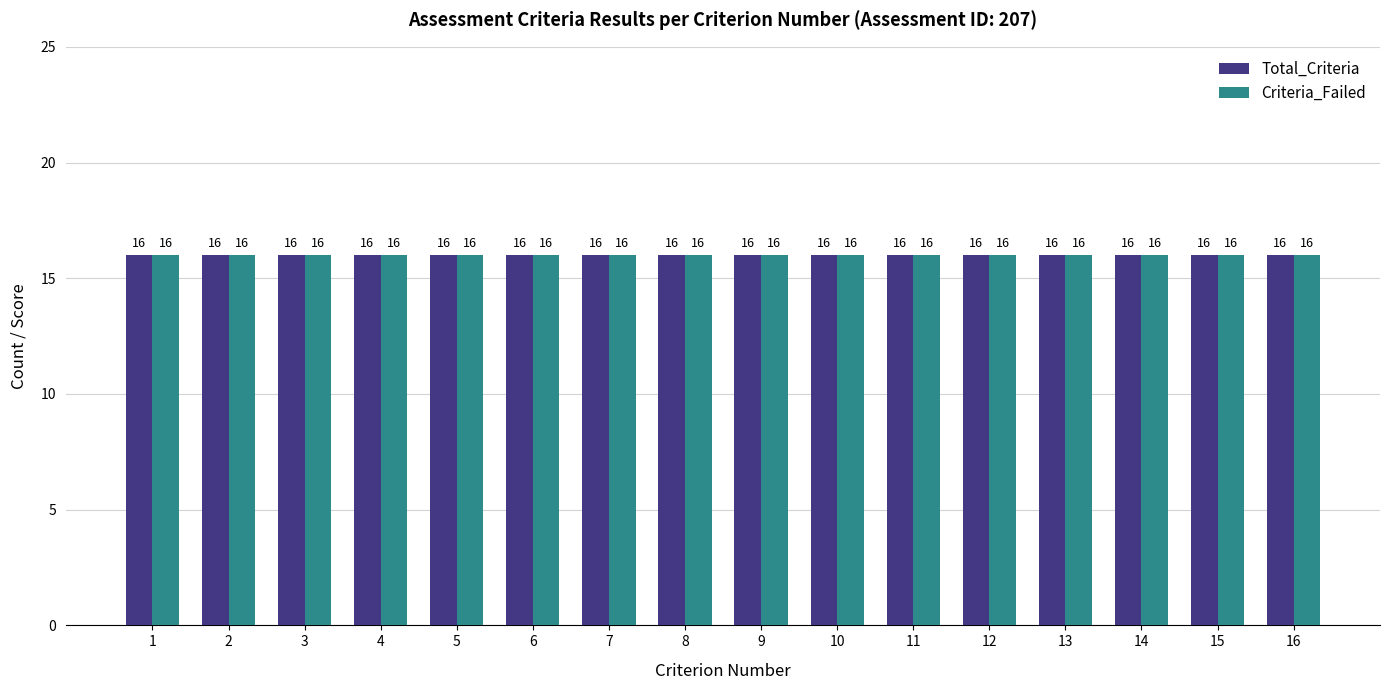

Does the chart contain stacked bars?

No